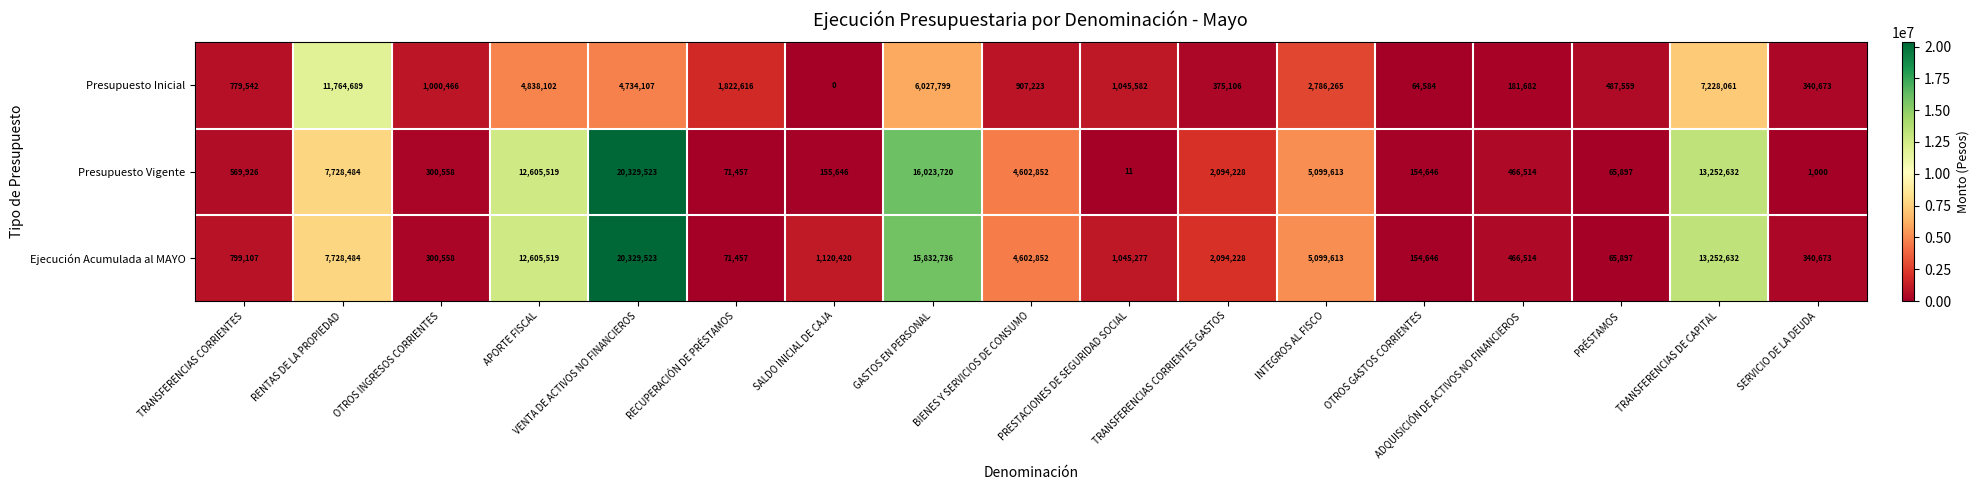

True or false: Ejecución Acumulada al MAYO has a value of 1216931 at TRANSFERENCIAS CORRIENTES.

False